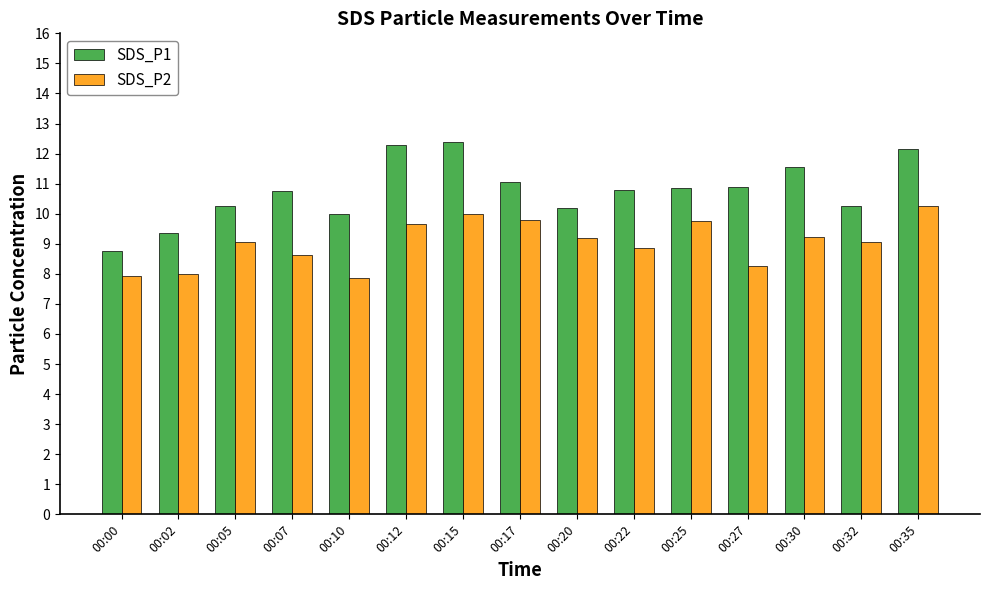

The value of SDS_P2 at 00:30 is 3.6. True or false?

False